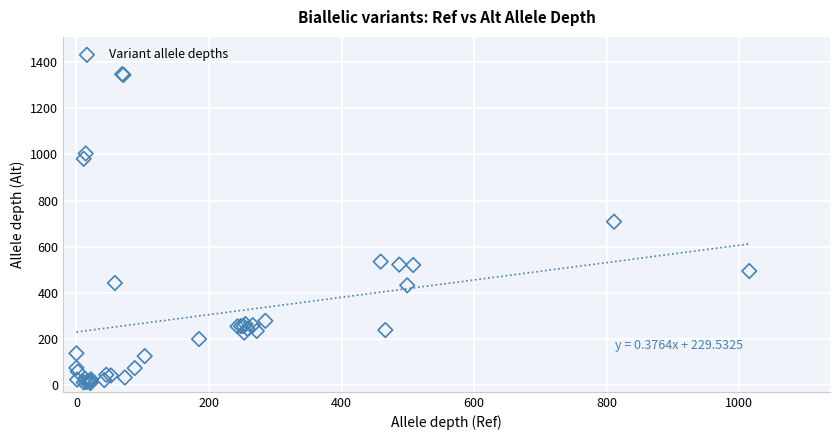

What Y value in the scatter plot is closest to 678?

708